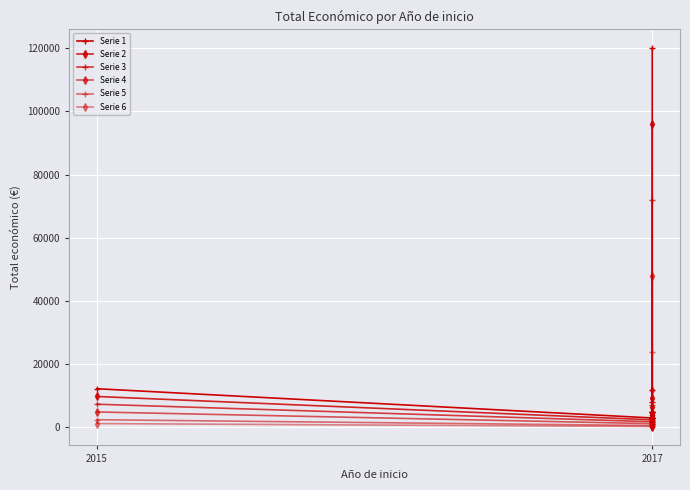

True or false: Serie 4 has more than 2 interior local peaks.

False